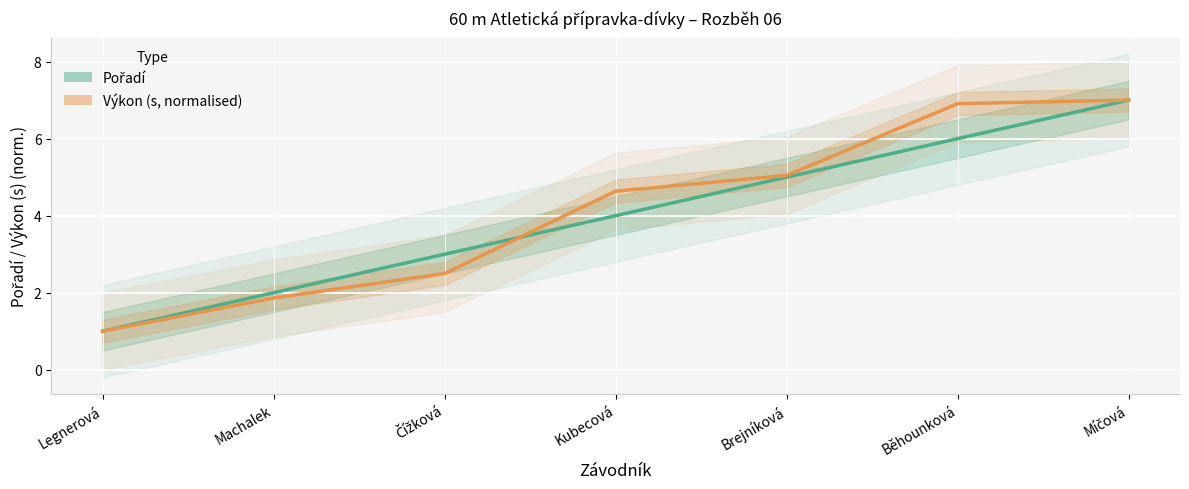

True or false: Výkon (s) and Pořadí intersect in this chart.

True